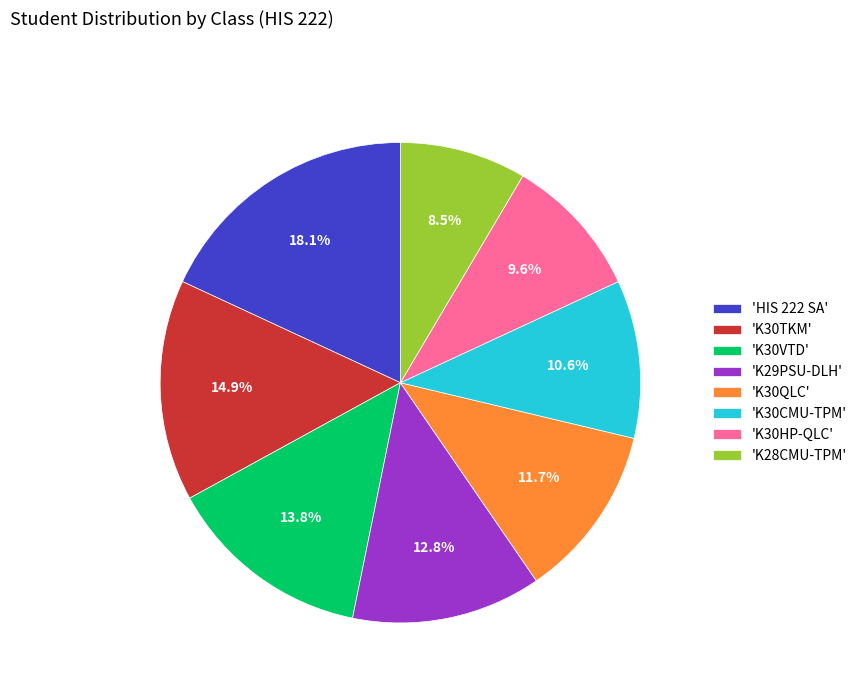

Count the number of slices in the pie.

8